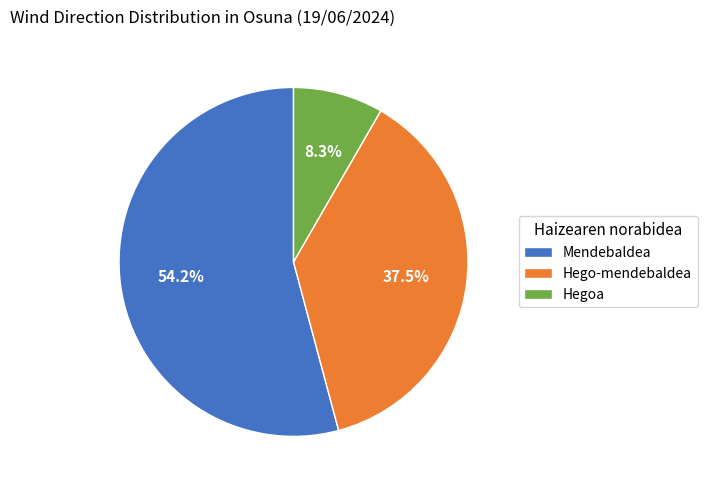

Approximately how many times larger is the value at Hego-mendebaldea compared to Mendebaldea?

0.7